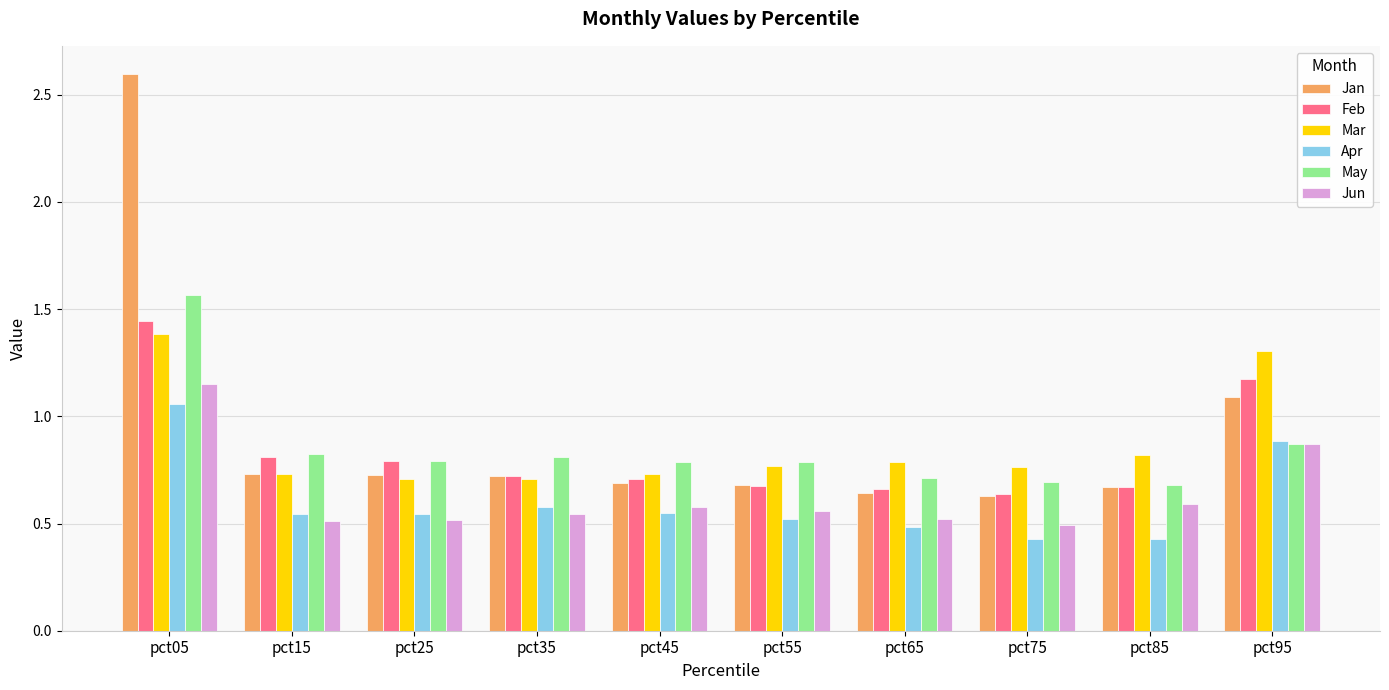

The value of Mar at pct35 is 0.7. True or false?

True